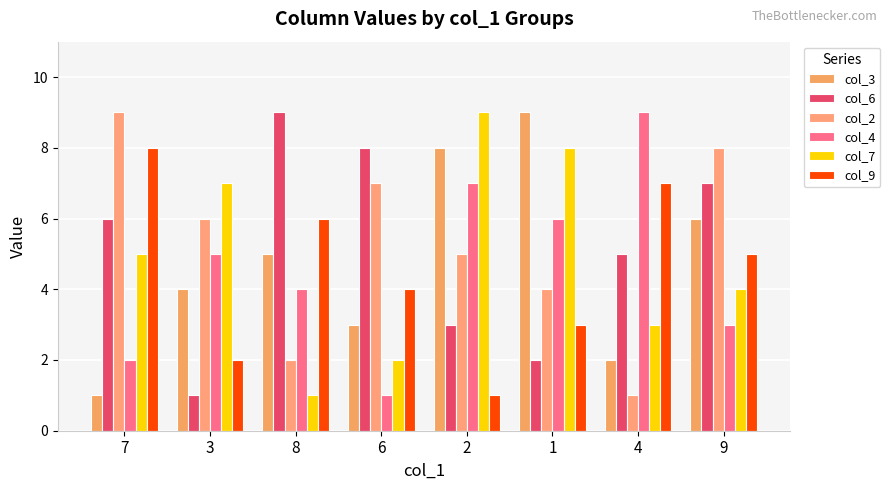

Rank the series at 7 from highest to lowest value.

col_2, col_9, col_6, col_7, col_4, col_3